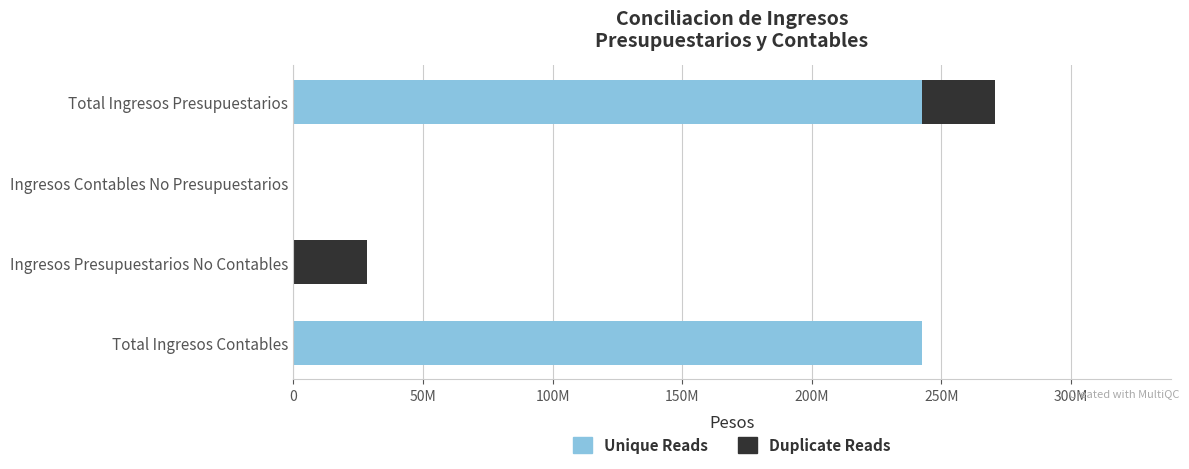

What is the sum of all Unique Reads values?

484602914.2